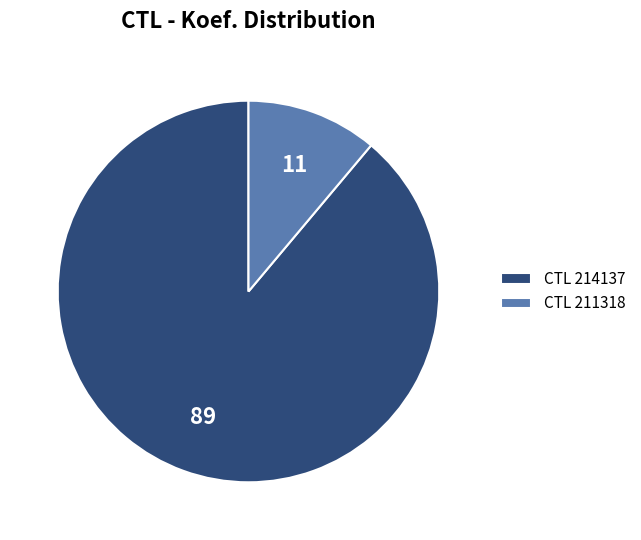

Which has a higher value, CTL 214137 or CTL 211318?

CTL 214137